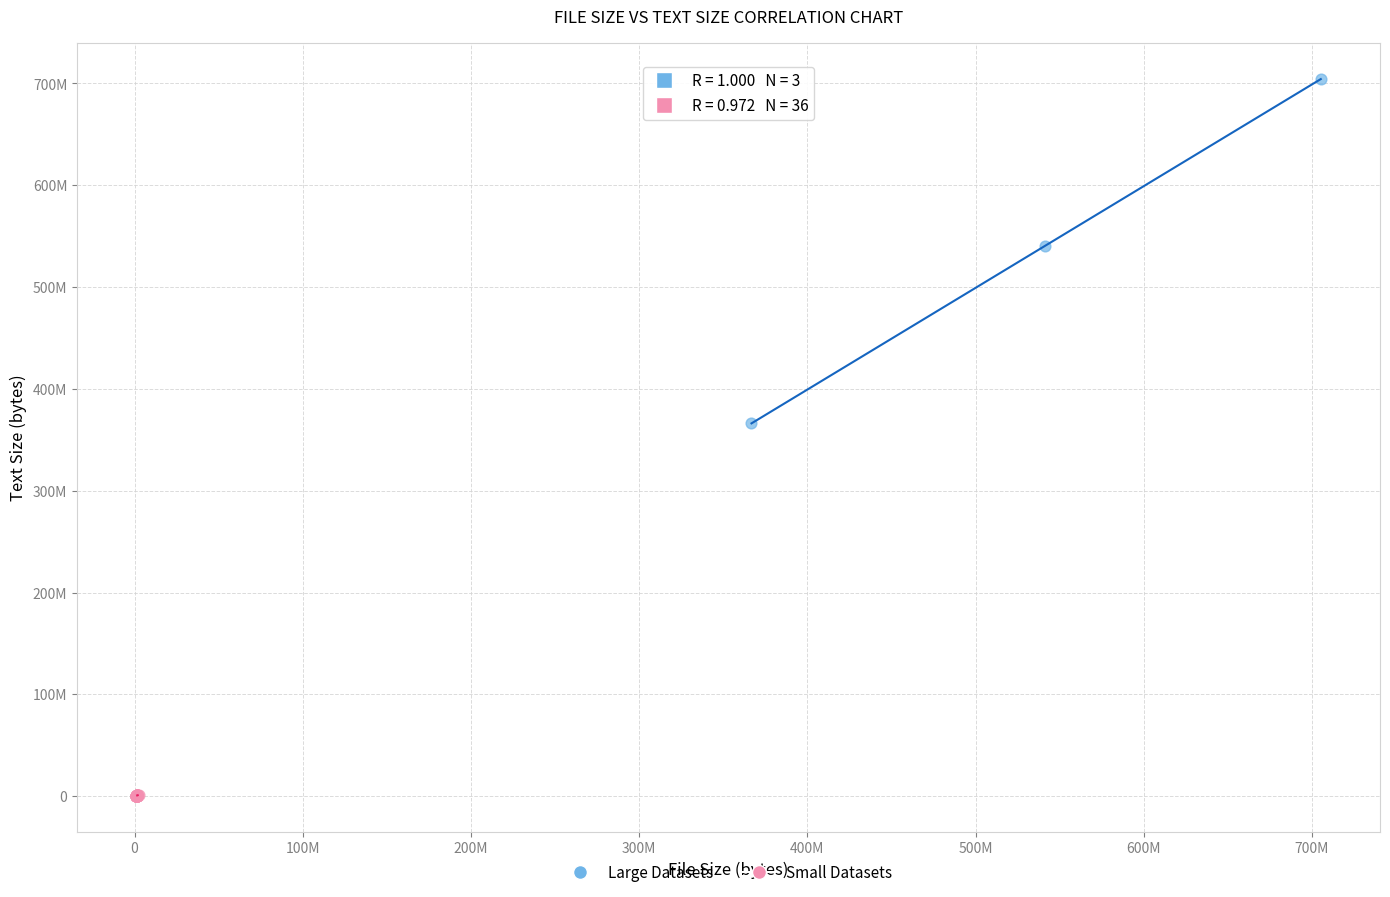

What are all the series names shown in the legend?

Large Datasets, Small Datasets